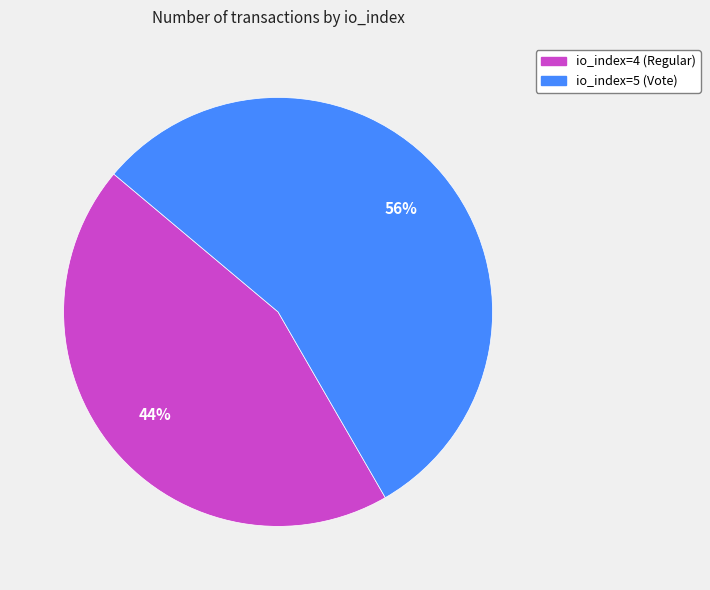

Which has a higher value, io_index=4 (Regular) or io_index=5 (Vote)?

io_index=5 (Vote)